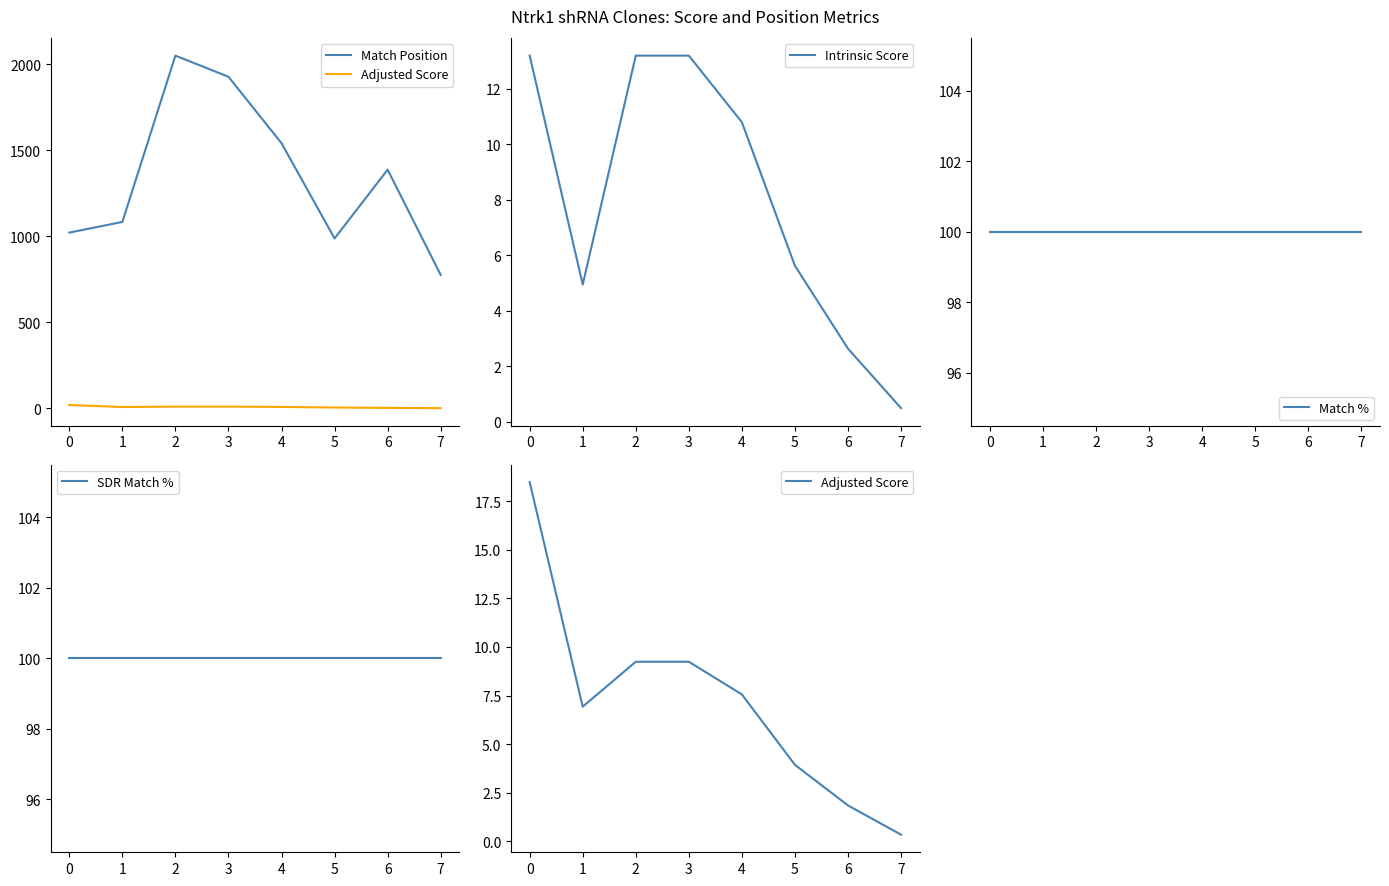

Is it true that SDR Match % equals 179.9 at 5?

False